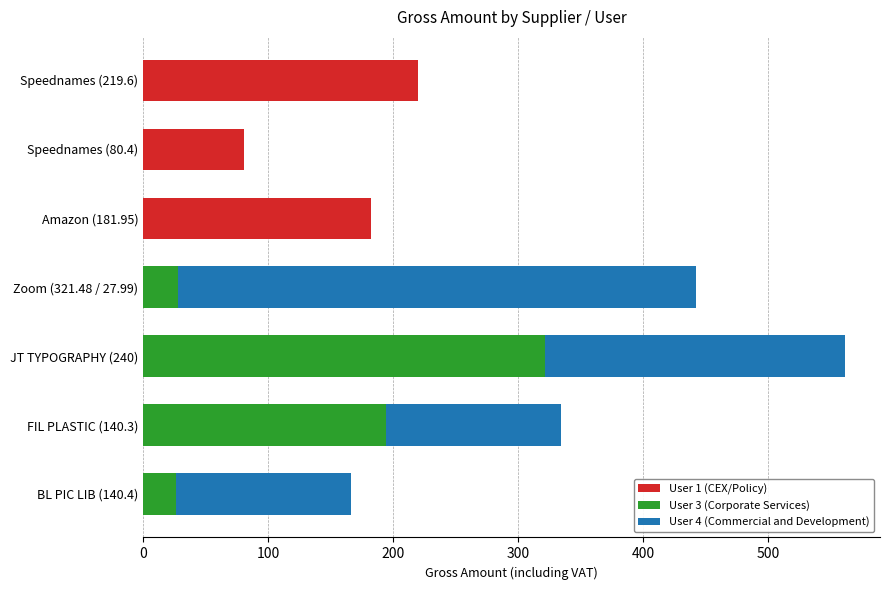

At which category is the sum across all series the highest?

JT TYPOGRAPHY (240)